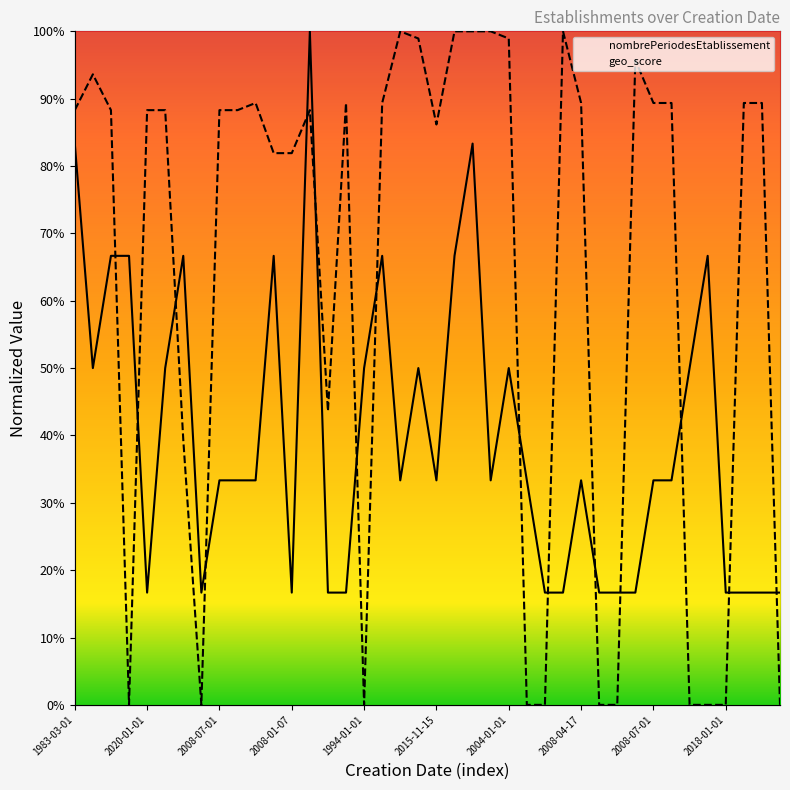

What are all the series names shown in the legend?

nombrePeriodesEtablissement, geo_score